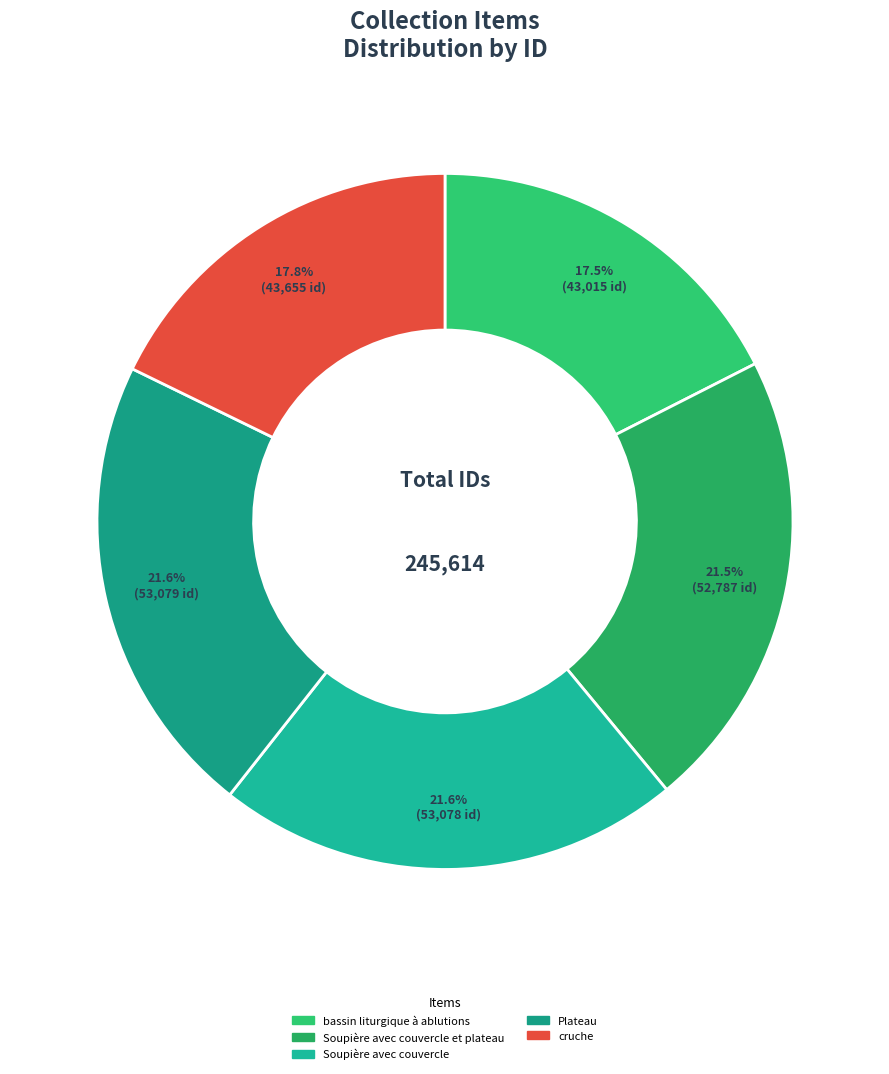

Which slice is the smallest?

bassin liturgique à ablutions